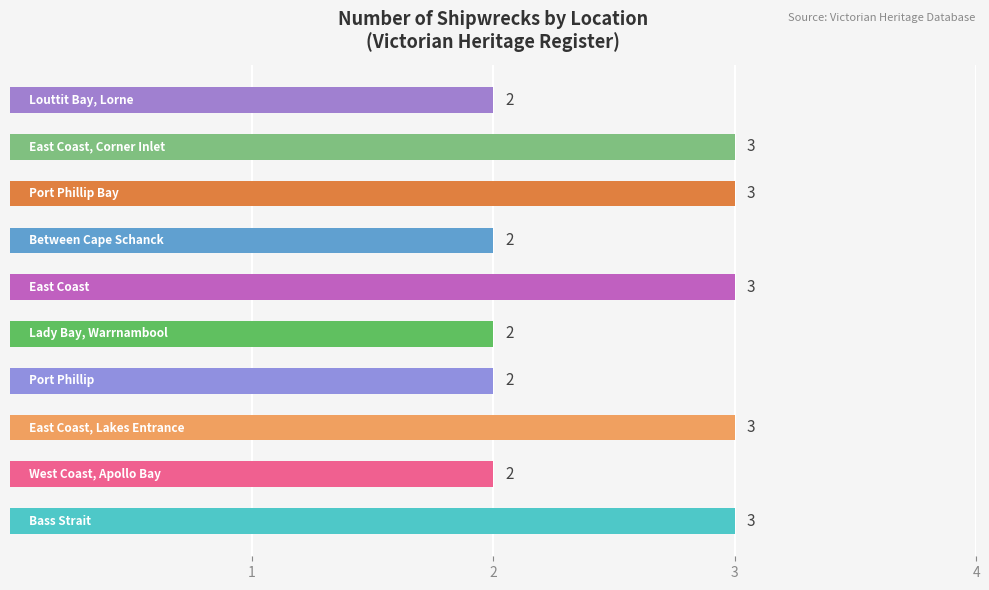

How many bars are there in total?

10